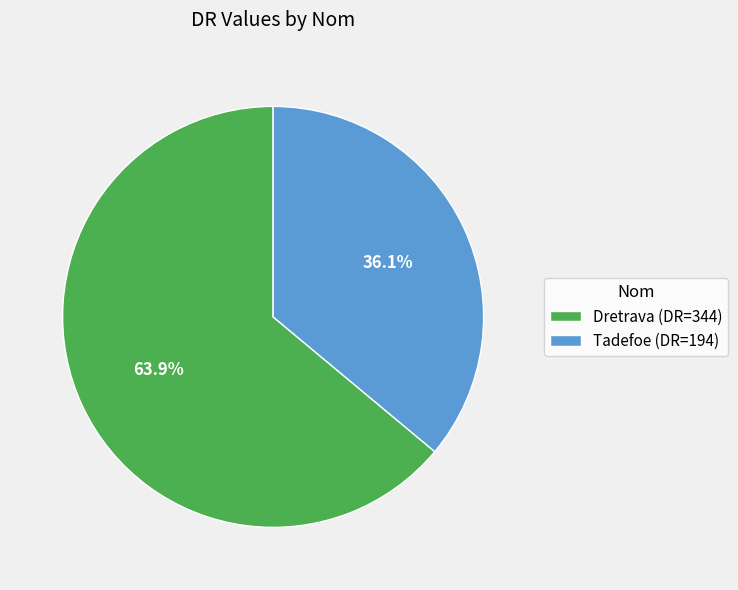

To the nearest percent, what percentage of the pie is Tadefoe?

36%